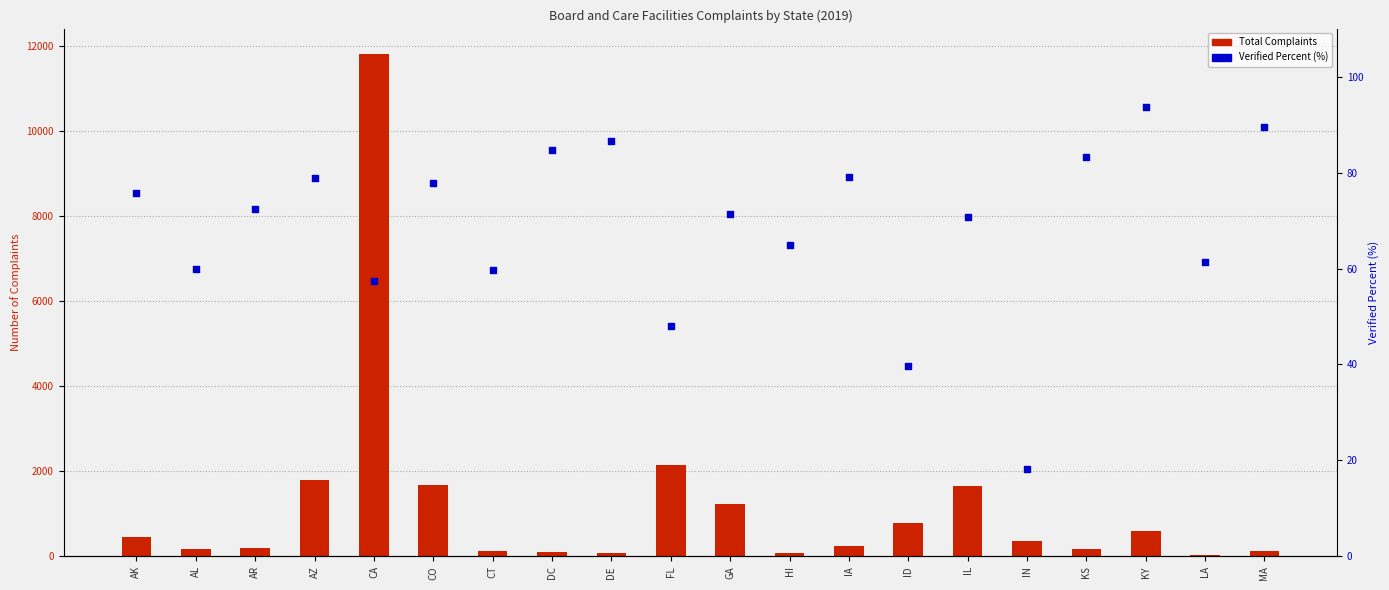

Is the value of Total Complaints at ID greater than the value of Verified Percent (%) at KY?

Yes